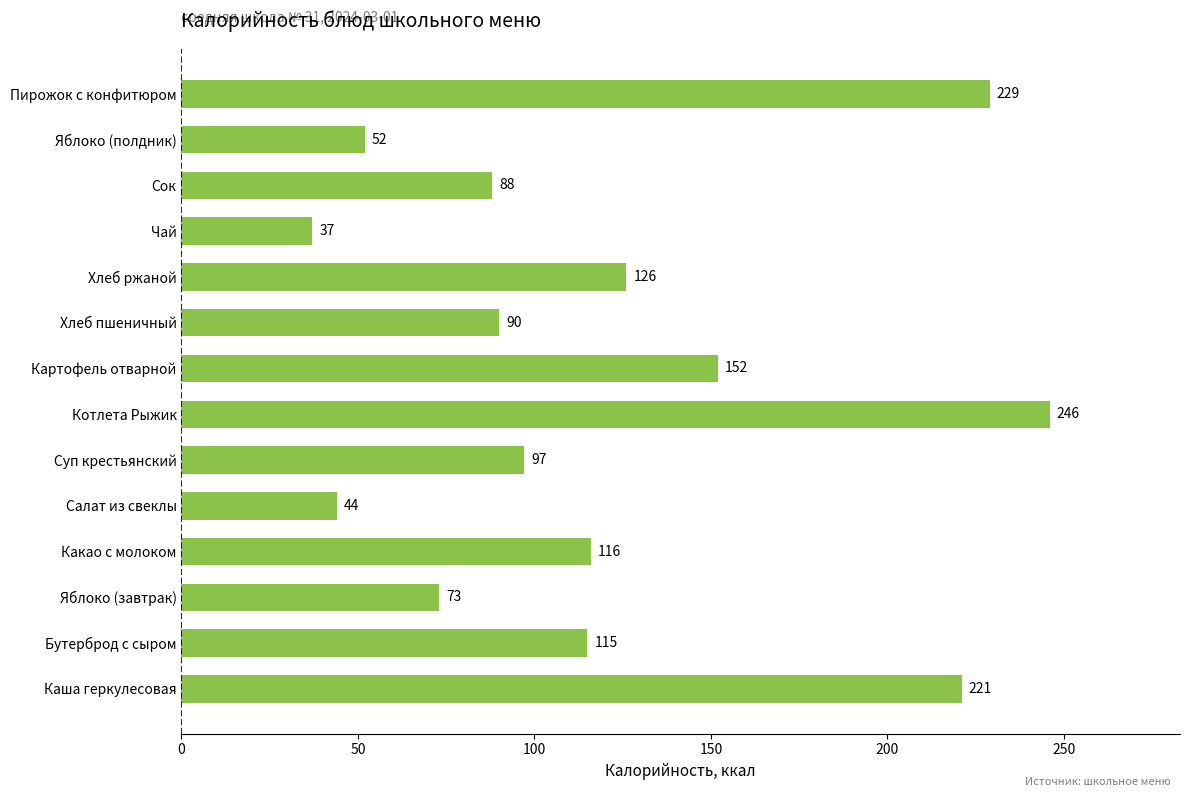

What is the greatest value displayed?

246